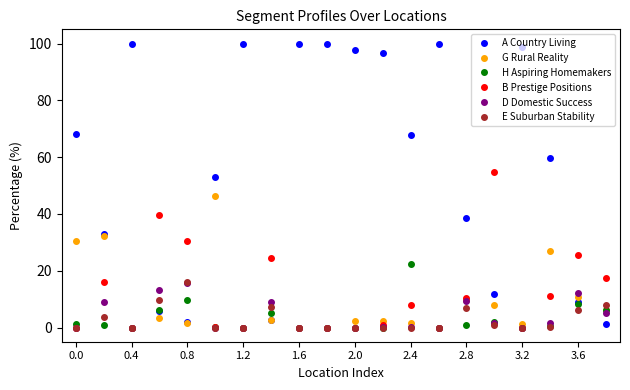

After their last crossing, which series has the higher values: D Domestic Success or A Country Living?

D Domestic Success